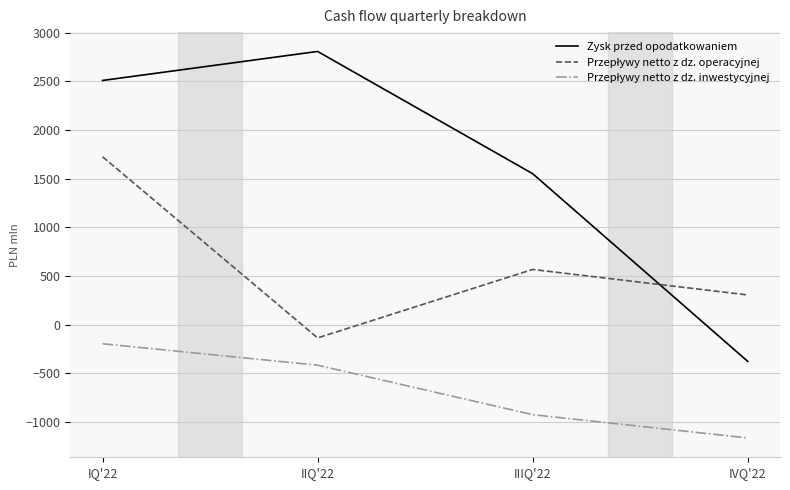

At which label is Zysk przed opodatkowaniem closest to 1215?

IIIQ'22